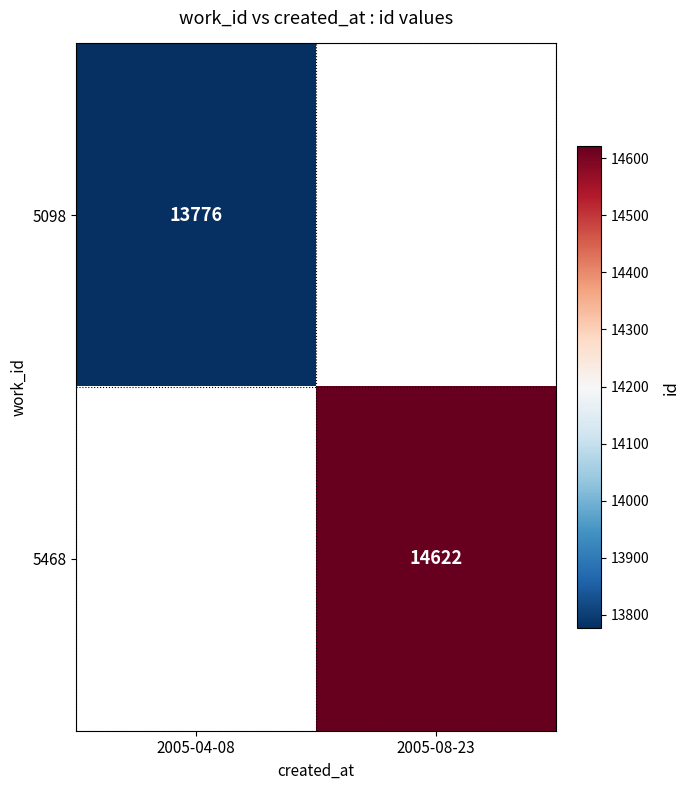

At how many categories does at least one series exceed 13988?

1